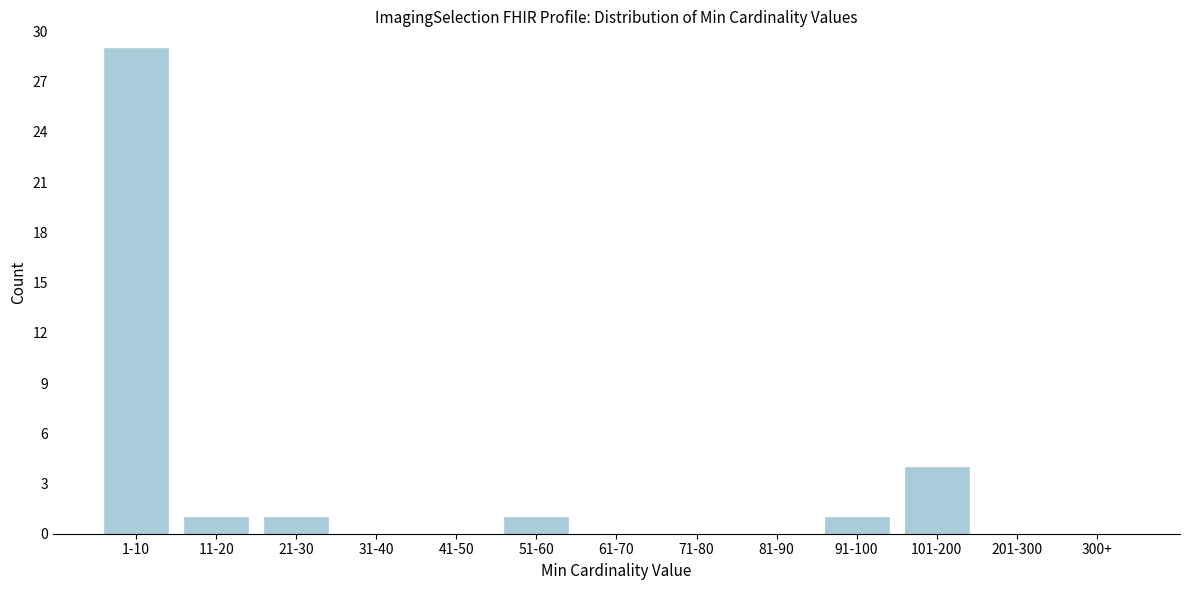

Reading left to right, what are all the values shown in this chart?

1-10=29	11-20=1	21-30=1	31-40=0	41-50=0	51-60=1	61-70=0	71-80=0	81-90=0	91-100=1	101-200=4	201-300=0	300+=0